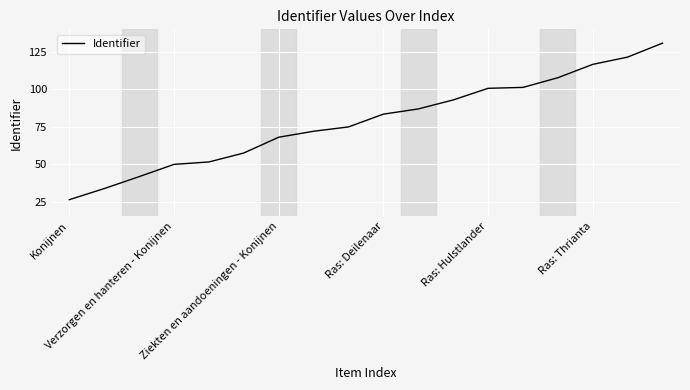

What is the difference between the maximum and minimum values?

104.5